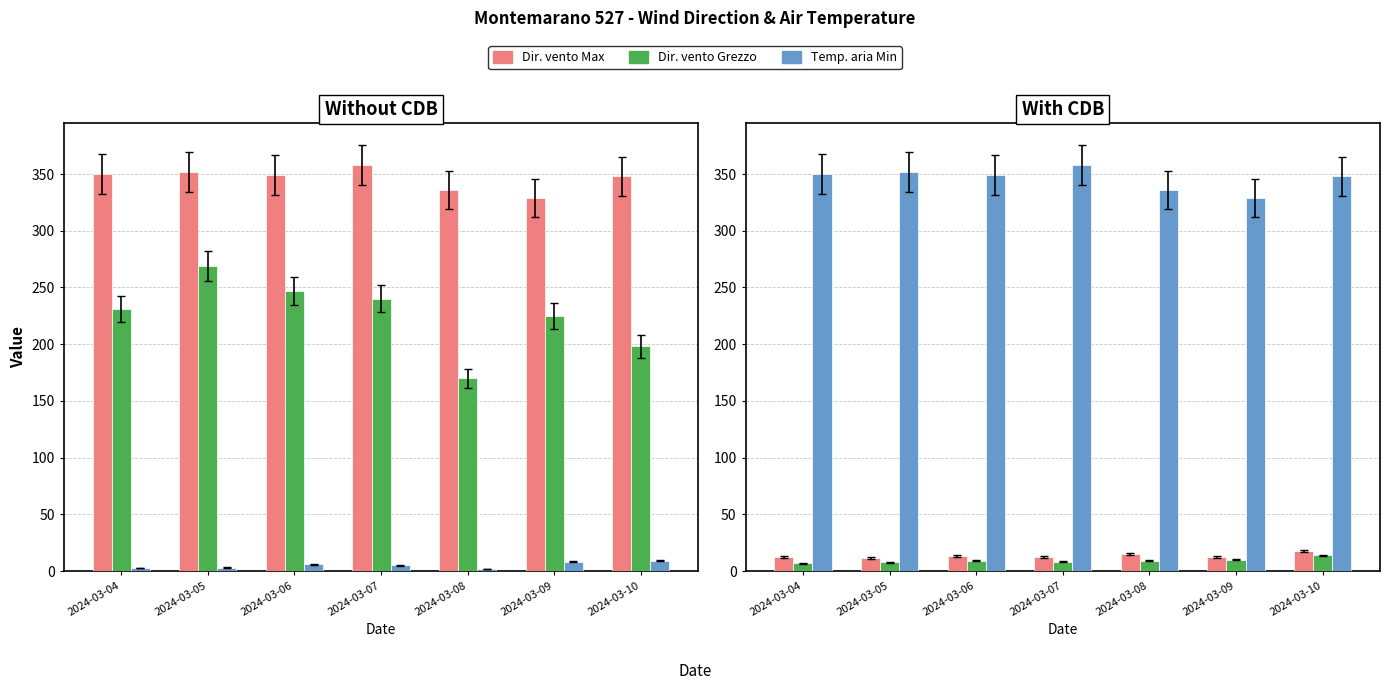

Where does the Dir. vento Grezzo series first go above 231?

2024-03-05